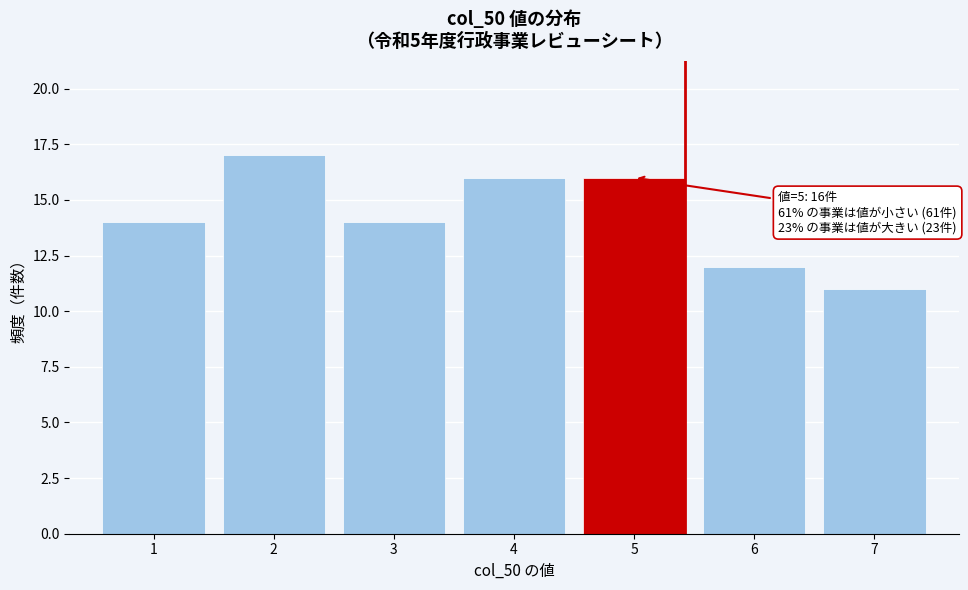

Over which range of the x-axis is the bar tallest?

1.5 to 2.5